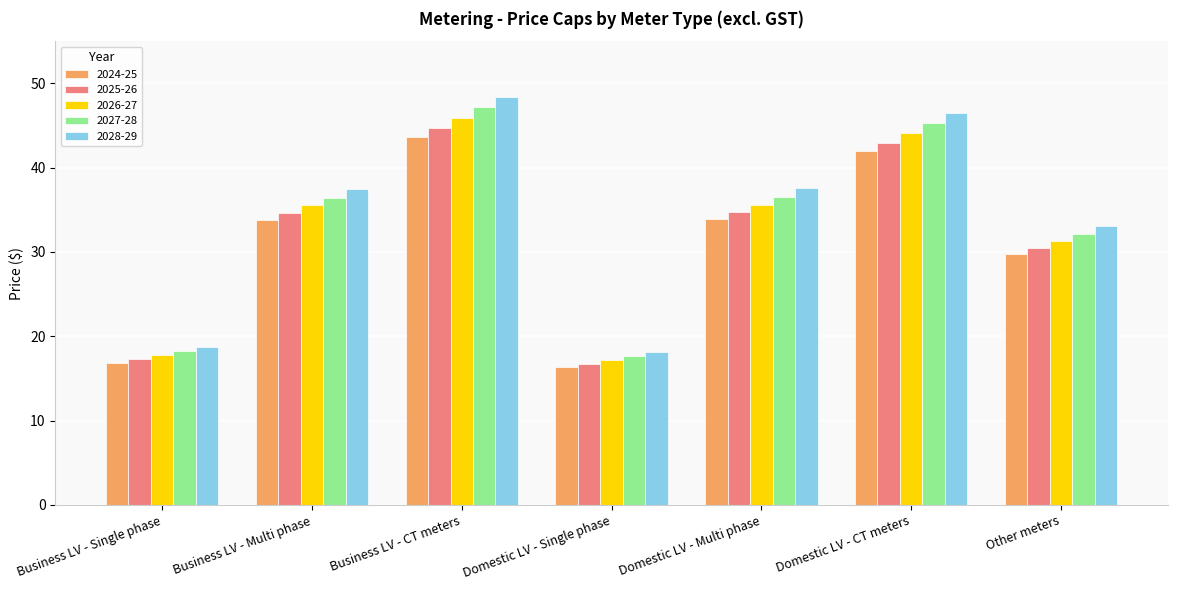

How many bars are there in each group?

5